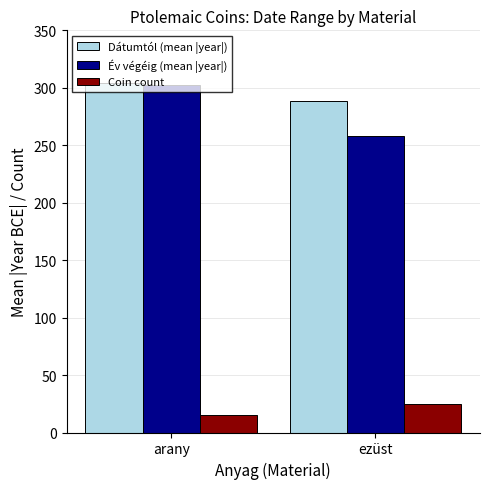

Reading left to right, what are all the values shown in this chart?

Dátumtól (mean |year|): arany=304.1	ezüst=288.9
Év végéig (mean |year|): arany=302.4	ezüst=257.7
Coin count: arany=15.0	ezüst=25.0